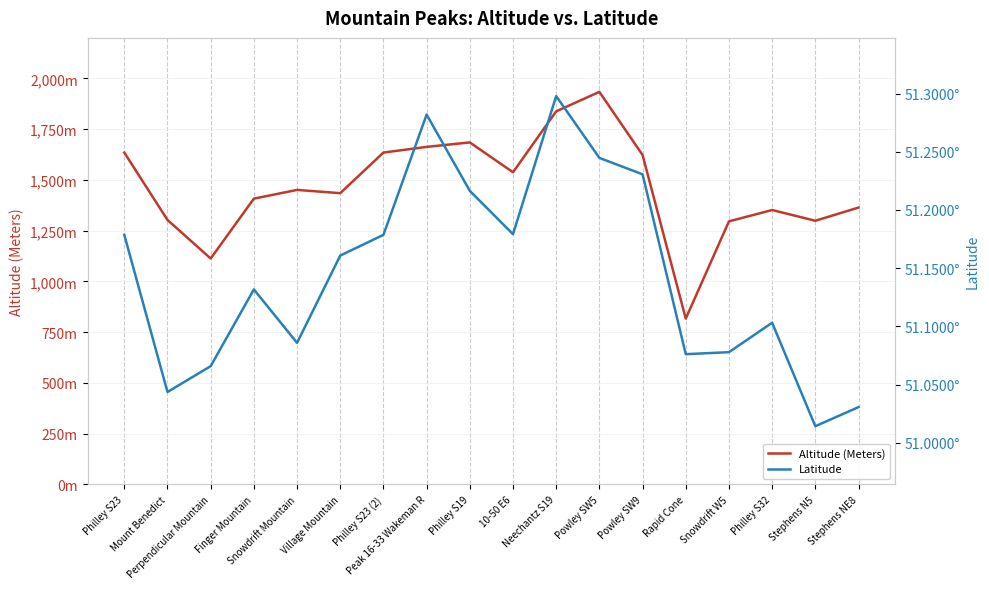

What is the approximate value of Latitude at Peak 16-33 Wakeman R?

51.3